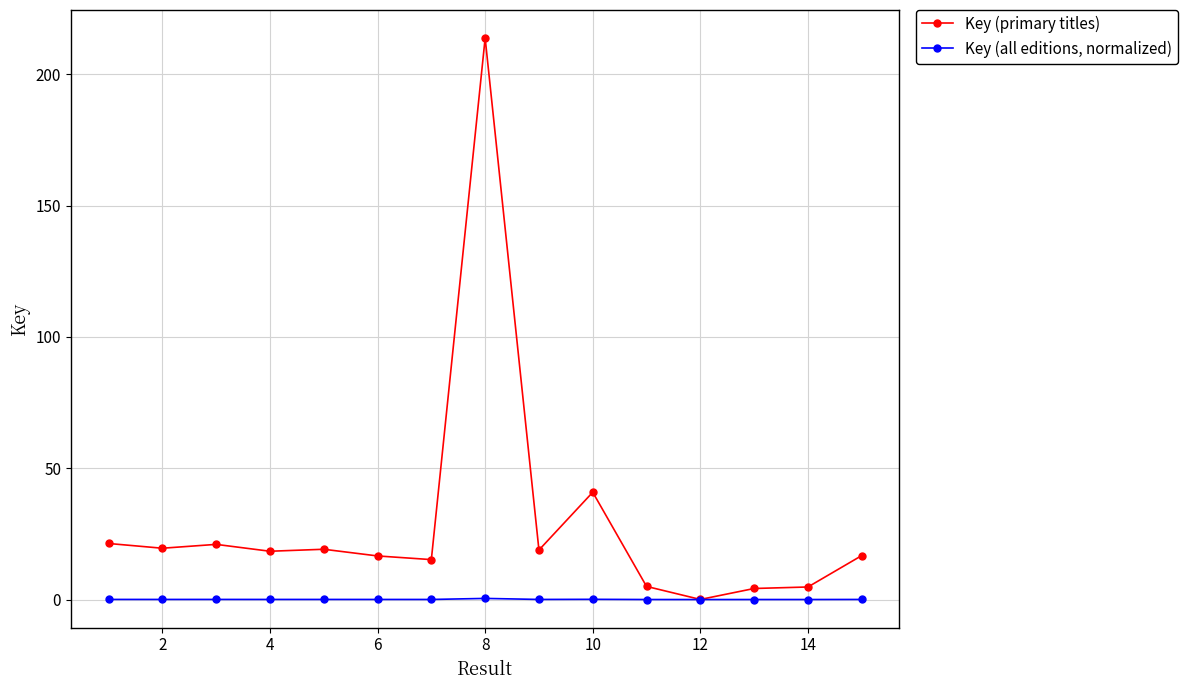

What is the average value of the Key (primary titles) series?

29.0